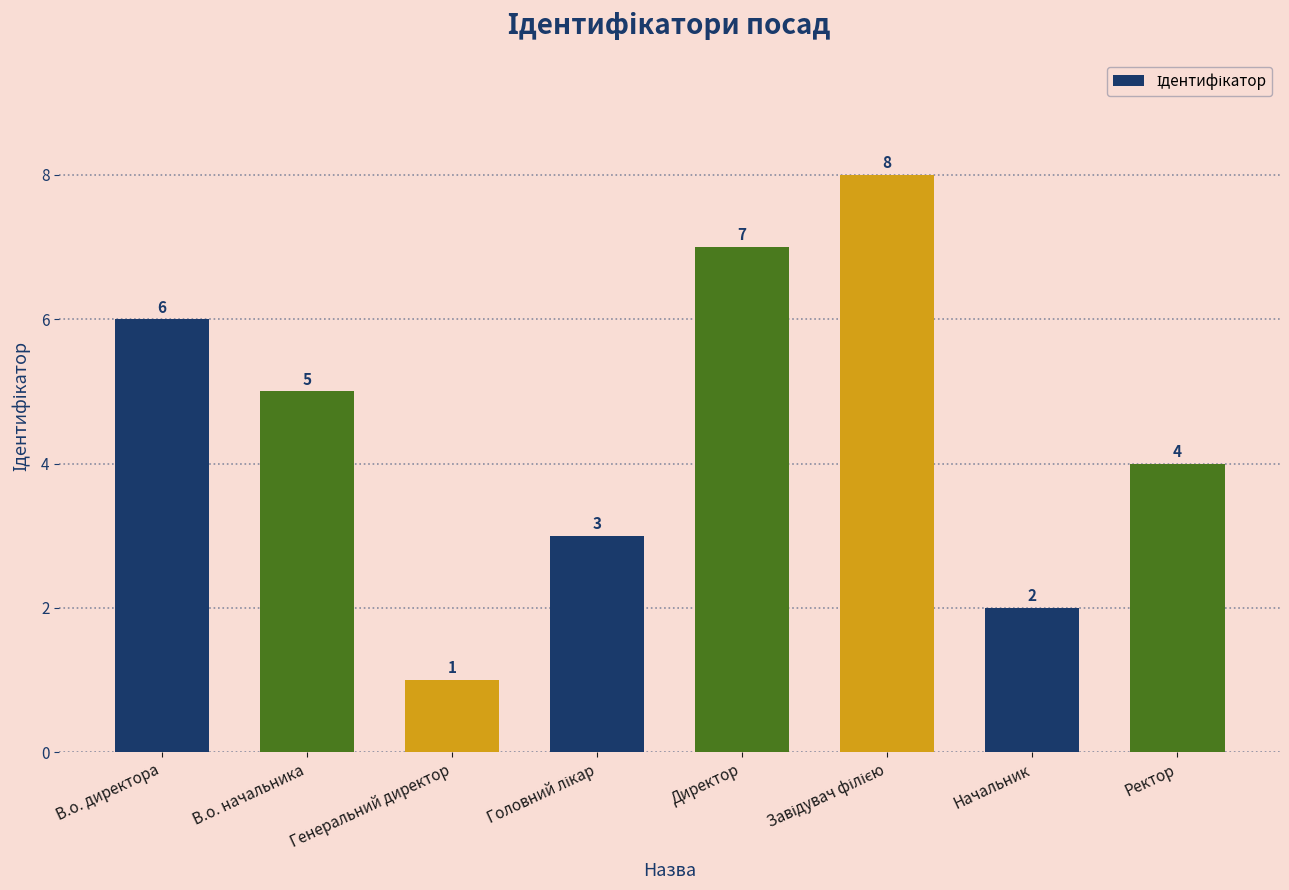

Approximately how many times larger is the value at Начальник compared to Директор?

0.3